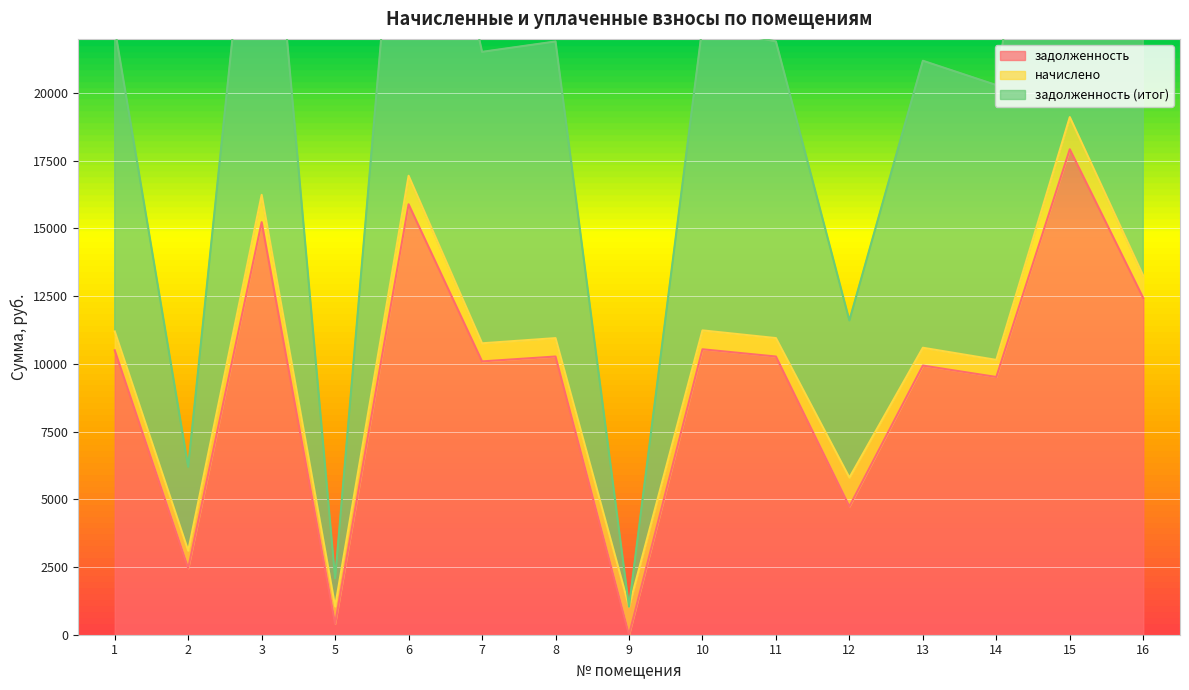

True or false: задолженность has a value of 4735.5 at 12.

True